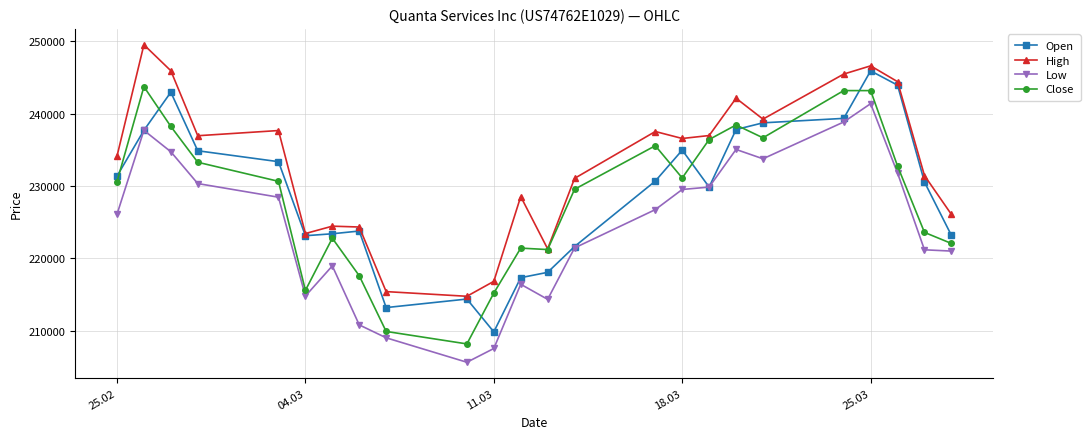

Which series has the largest total across all categories?

High